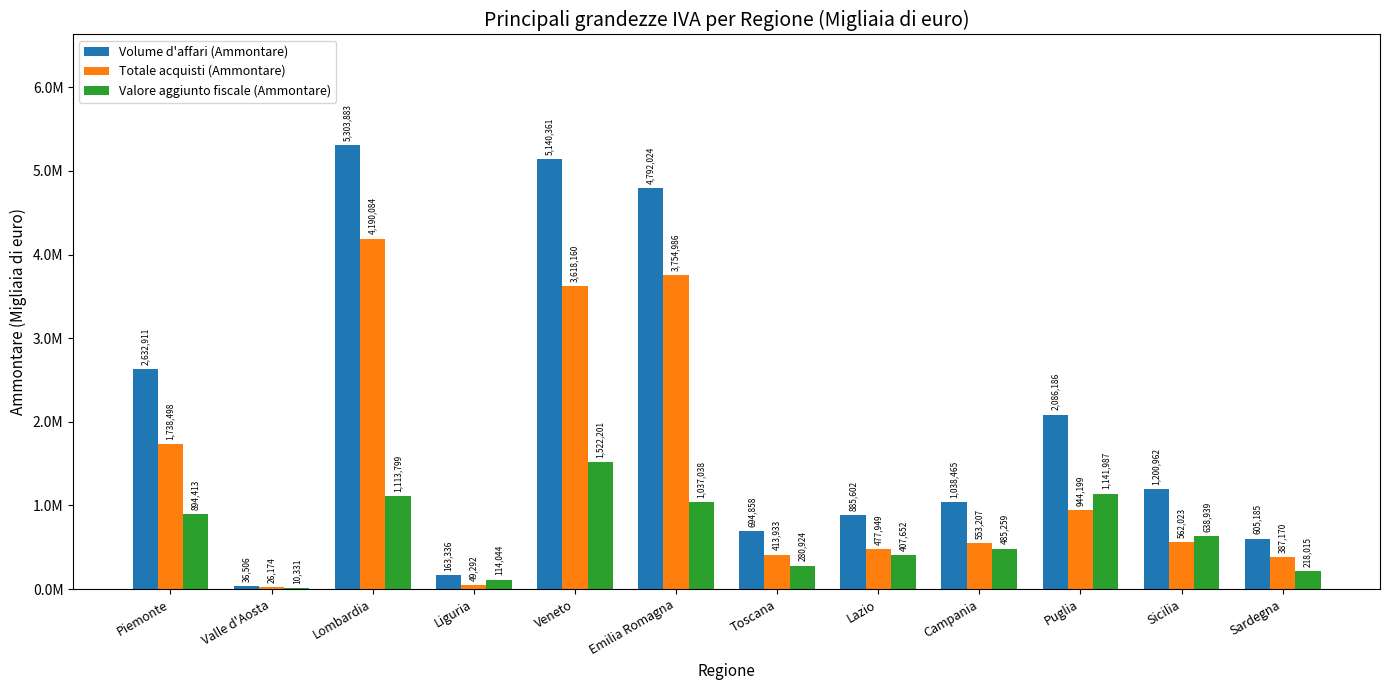

What are all the series names shown in the legend?

Volume d'affari (Ammontare), Totale acquisti (Ammontare), Valore aggiunto fiscale (Ammontare)